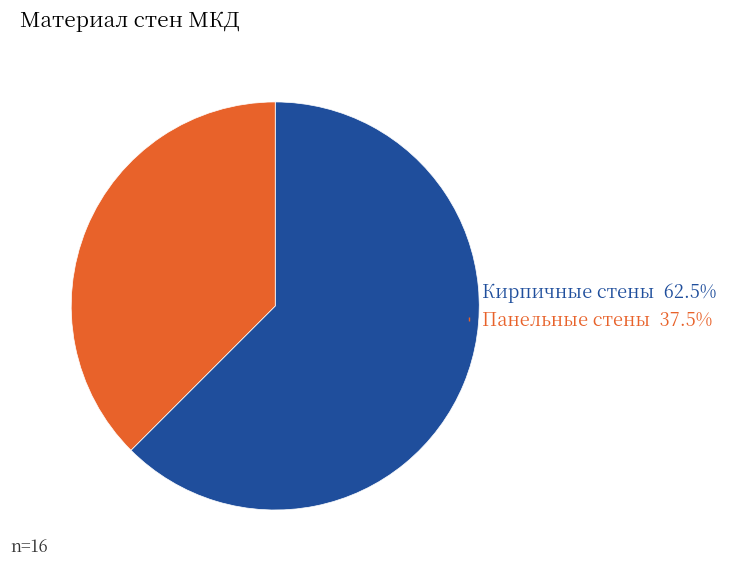

Which slice is the largest?

Кирпичные стены